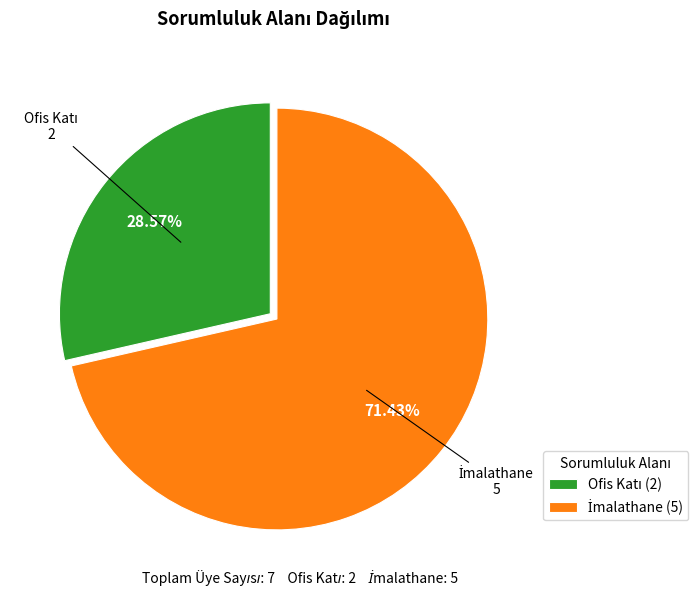

To the nearest percent, what is the difference between the largest and smallest slice percentages?

43%